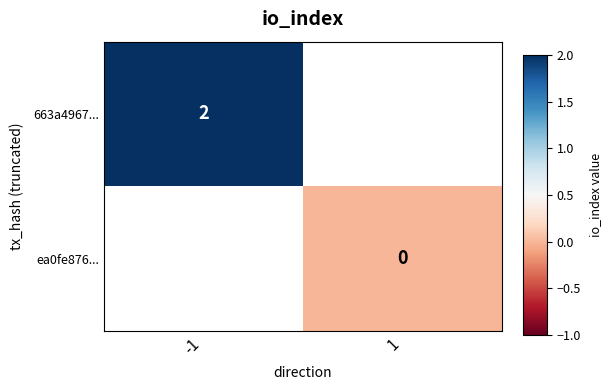

The value of 663a4967... at -1 is 2. True or false?

True